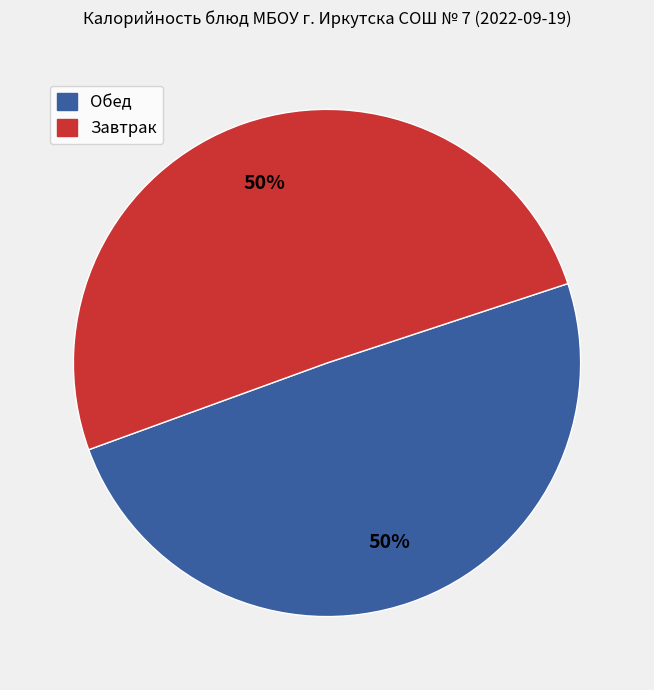

To the nearest percent, what is the average slice percentage?

50%